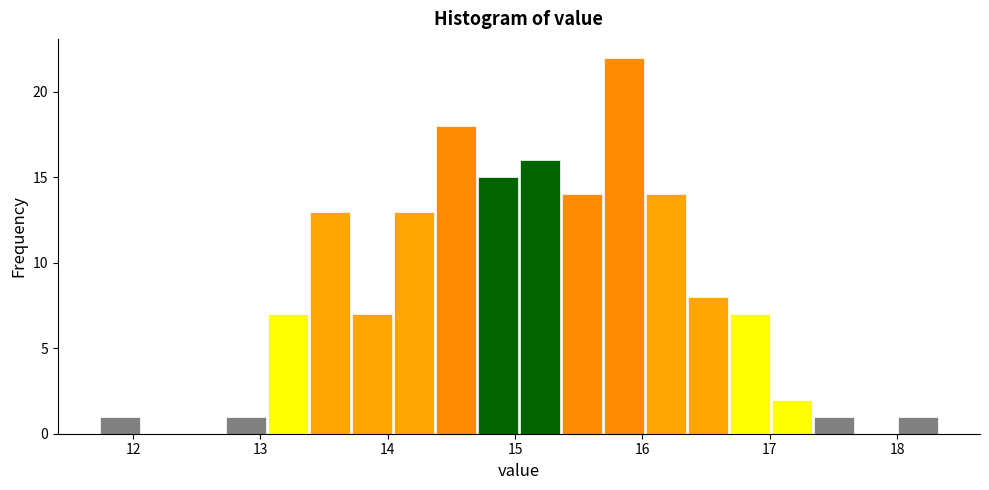

Read against the x-axis, roughly where is the centre of the tallest bar?

15.9